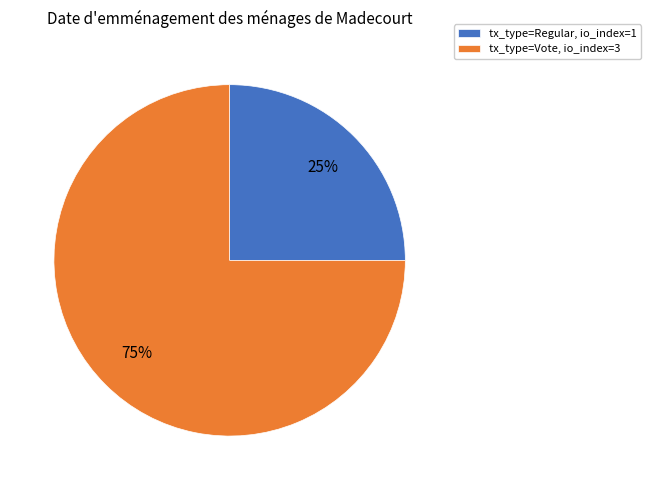

To the nearest percent, what portion does tx_type=Regular, io_index=1 represent?

25%